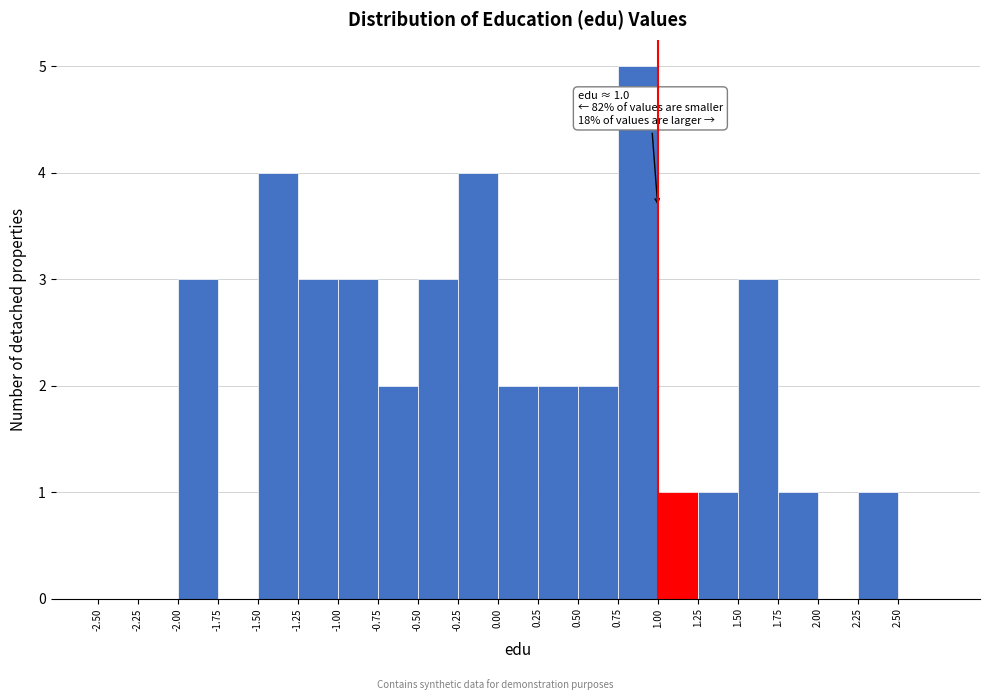

Which range on the x-axis has the tallest bar?

0.75 to 1.00